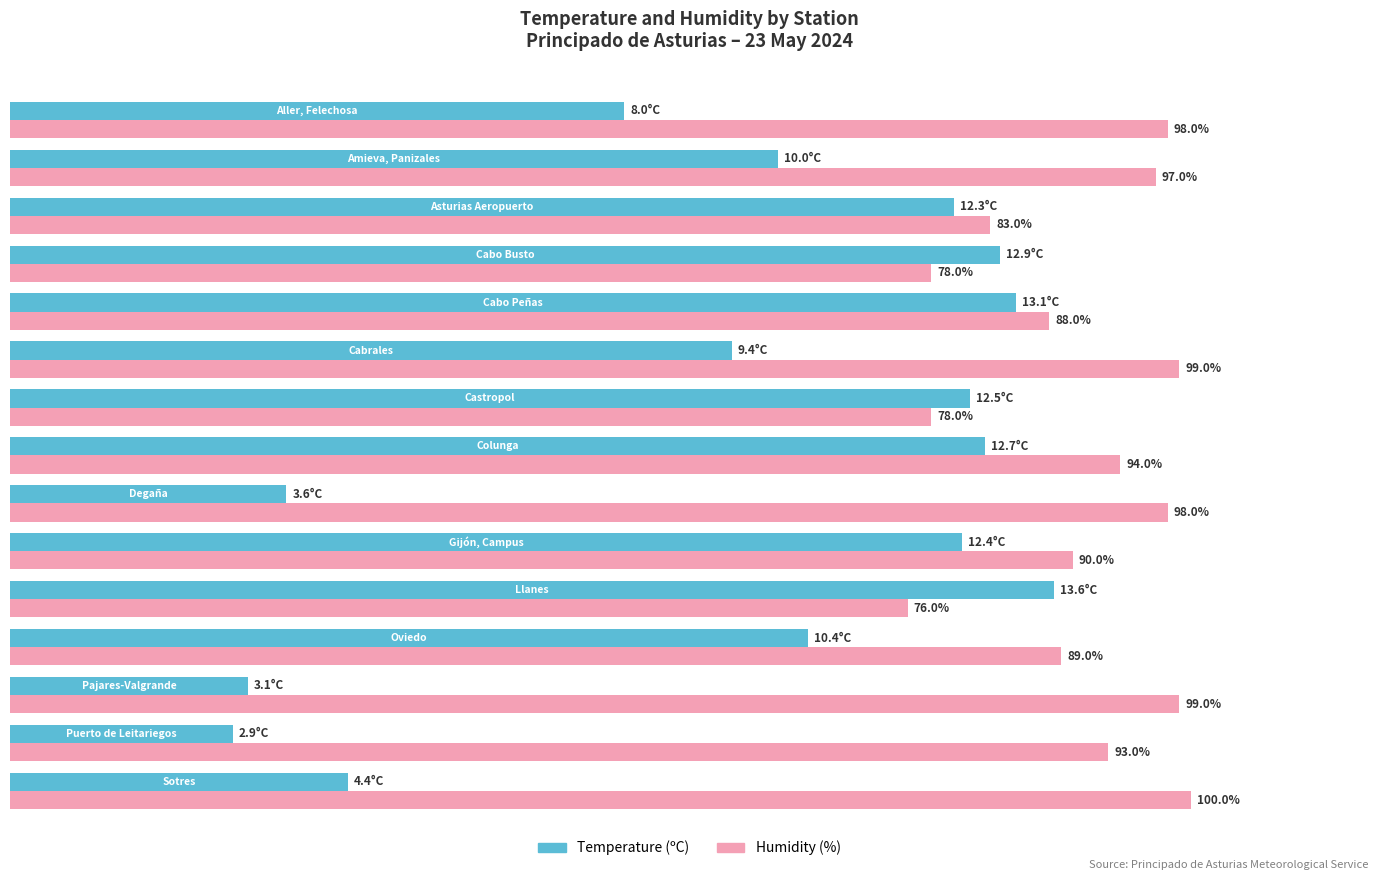

List the series in order of their overall mean, highest first.

Humidity (%), Temperature (ºC)